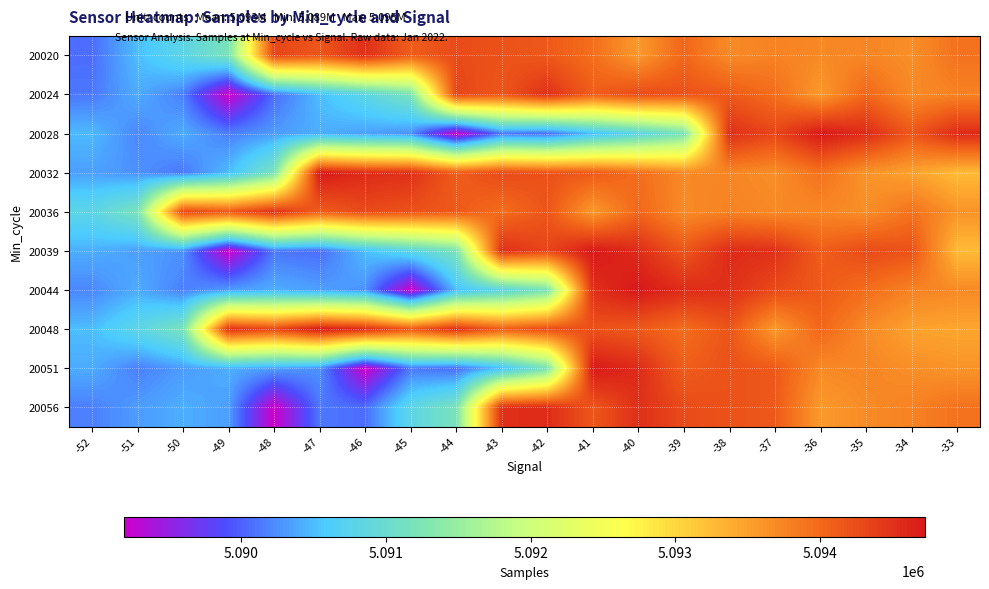

At which category is the sum across all series the highest?

-38